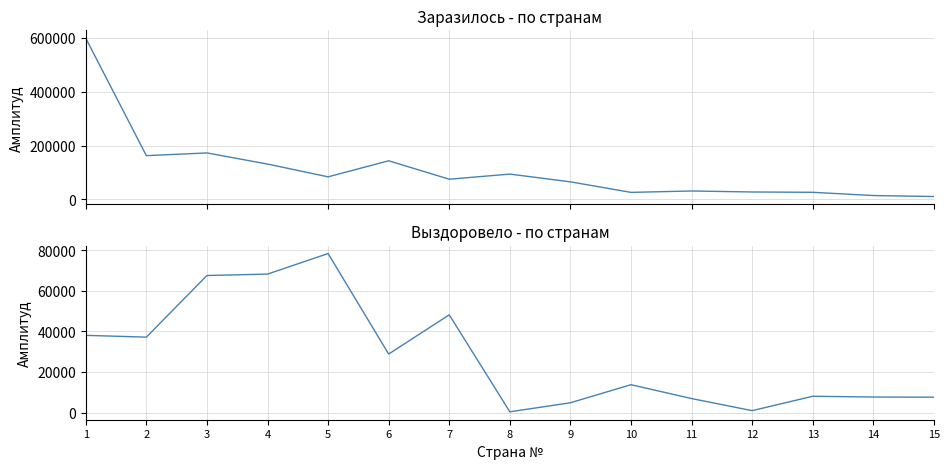

What is the sum of all Выздоровело values?

415907